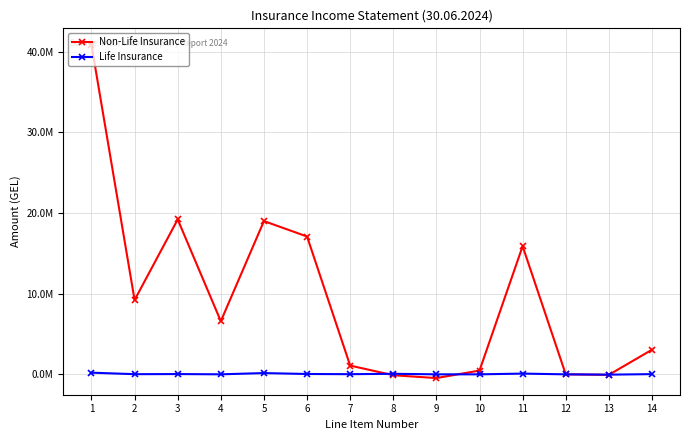

What is the greatest value displayed?

40829171.1